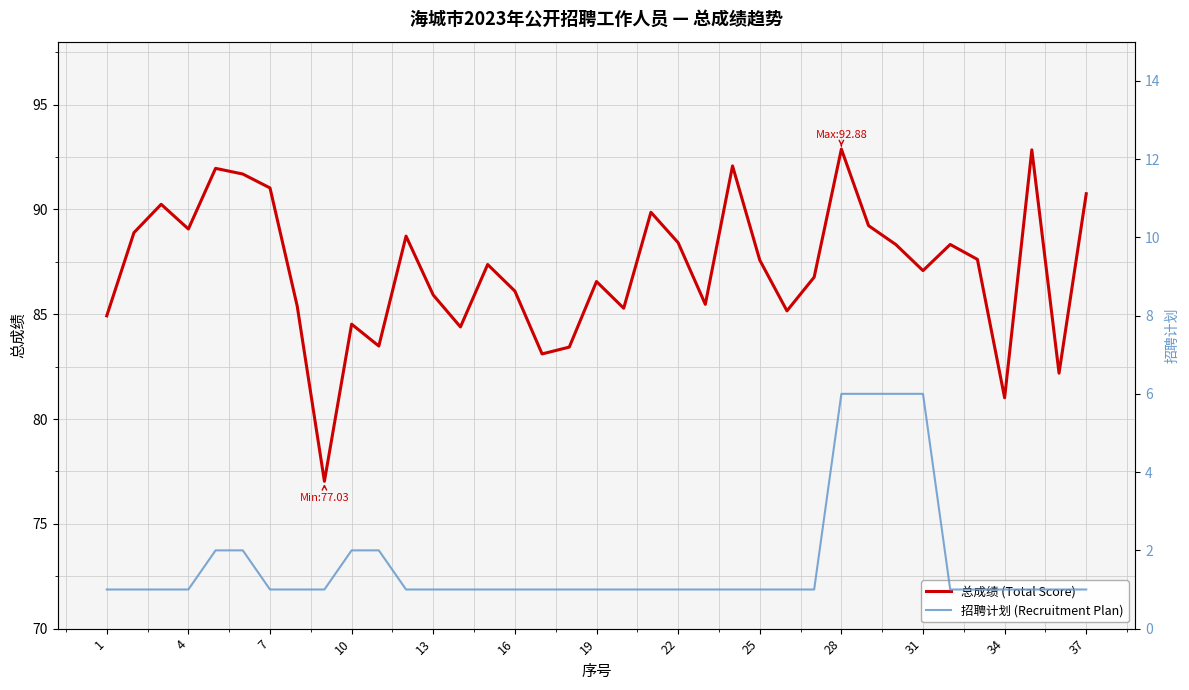

True or false: 总成绩 (Total Score) and 招聘计划 (Recruitment Plan) cross at least once.

False